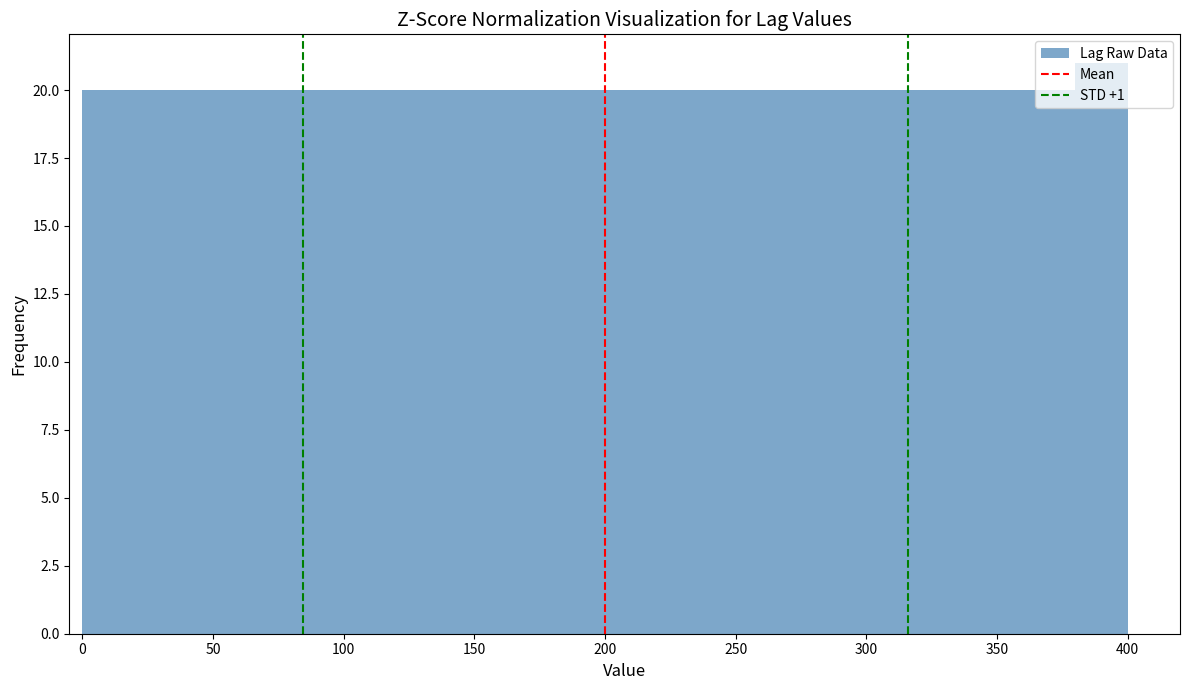

Which range on the x-axis has the tallest bar?

380 to 400